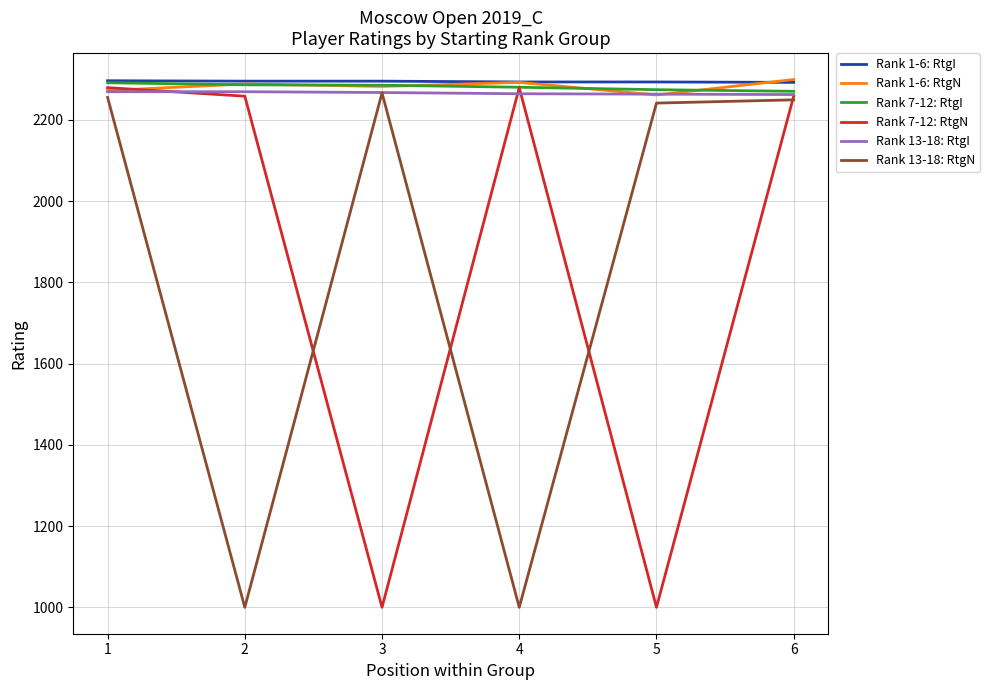

What is the maximum value for Rank 1-6: RtgN?

2299